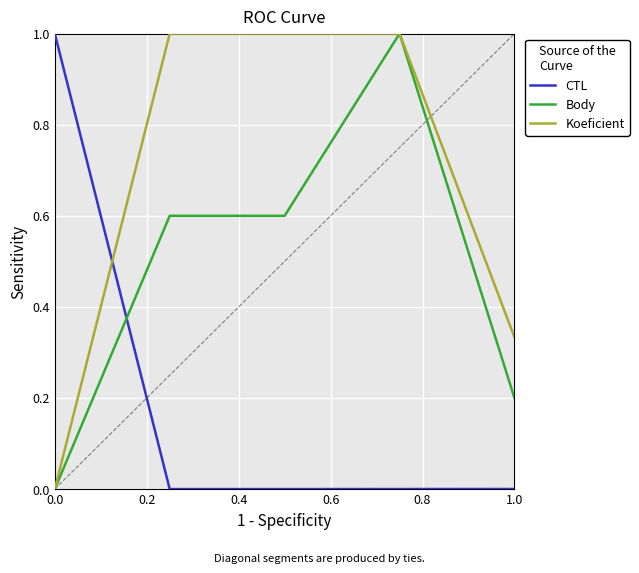

Rank the series by their average value, from lowest to highest.

CTL, Body, Koeficient